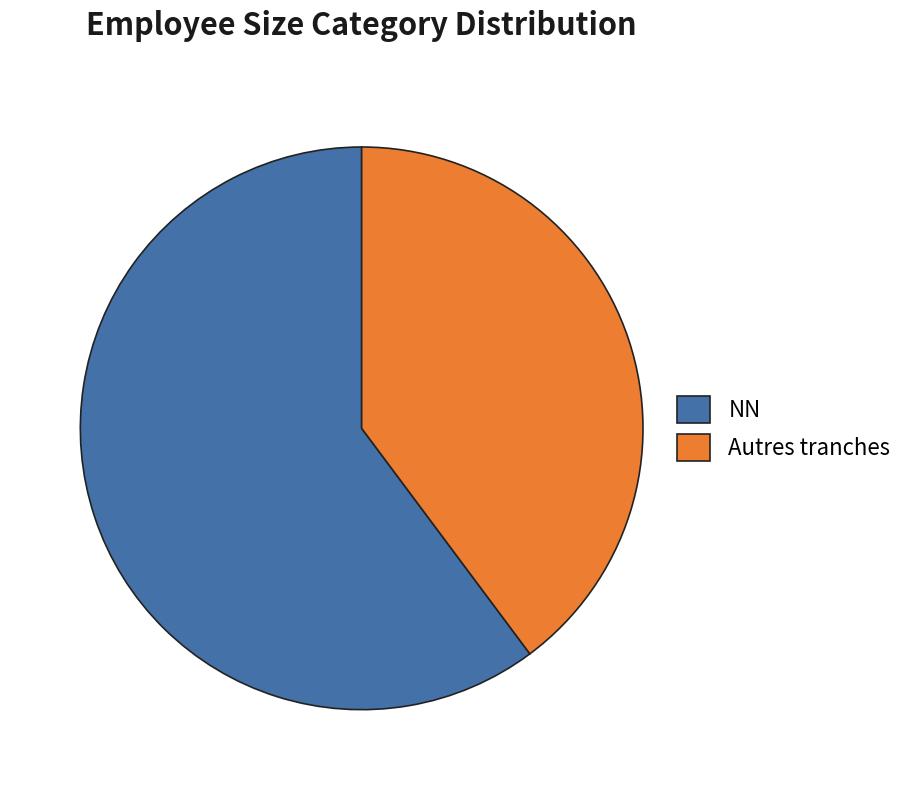

Rank the categories by value from highest to lowest.

NN, Autres tranches